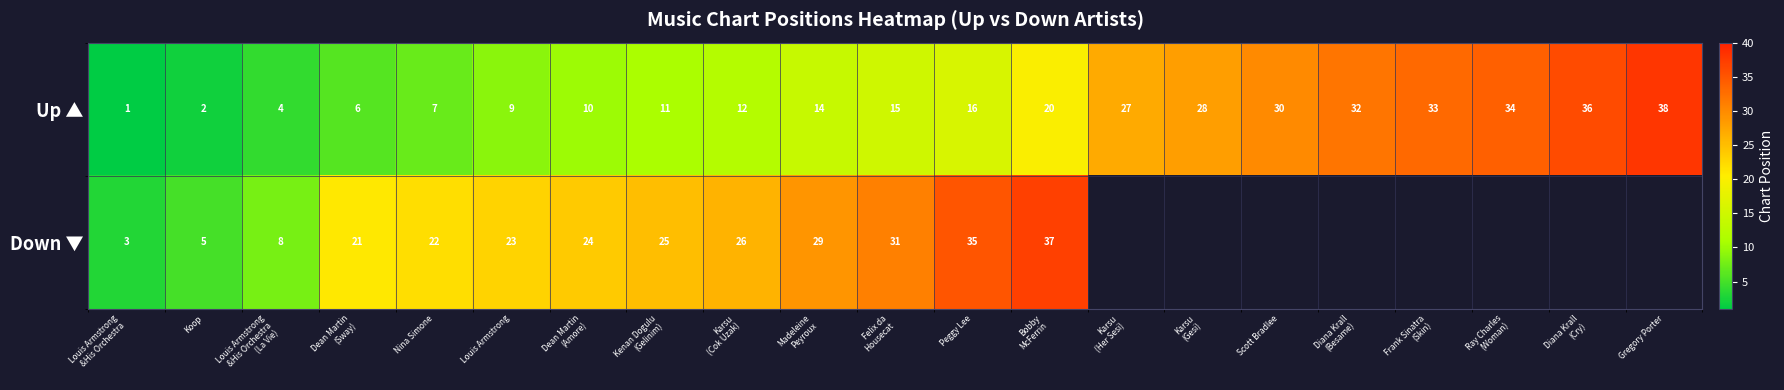

What is the sum of all Up ▲ values?

385